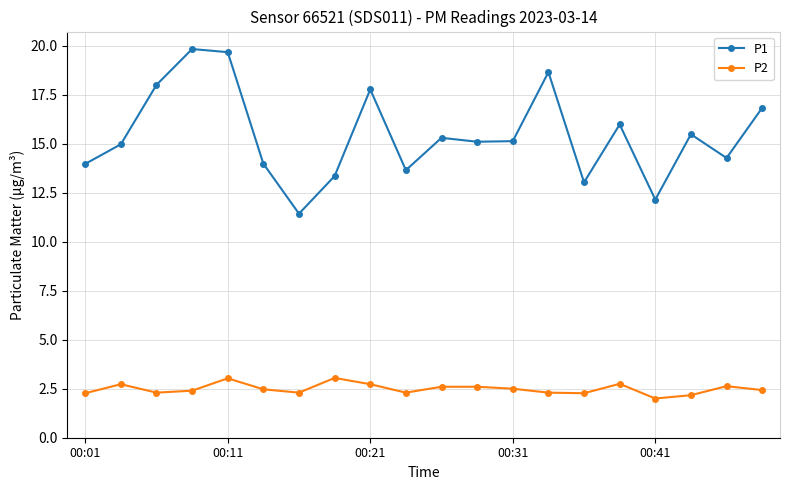

What is the value of the P1 point at the 1st from the left?

14.0